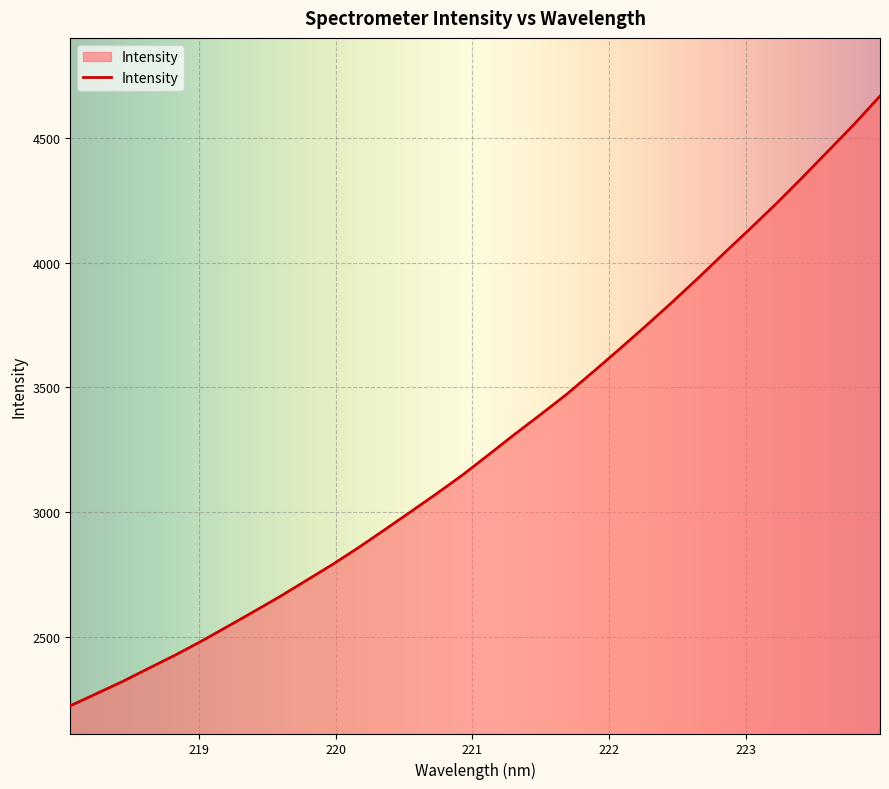

What is the smallest value displayed?

2223.2